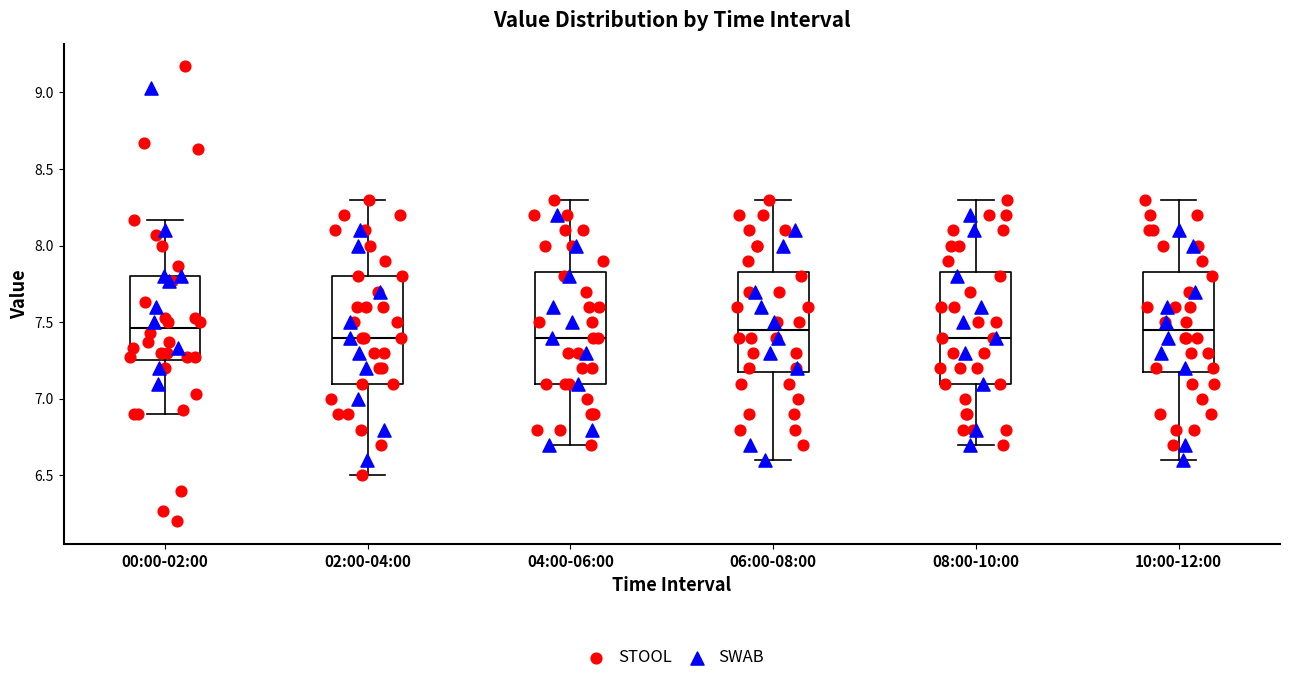

Reading left to right, read every box against the y-axis: the position of its median line, the range the box covers, and the ends of its whiskers. The values are not printed on the chart, so give them approximately, as read against the axis.

00:00-02:00: median 7.45, box 7.25 to 7.80, whiskers 6.90 to 8.15
02:00-04:00: median 7.40, box 7.10 to 7.80, whiskers 6.50 to 8.30
04:00-06:00: median 7.40, box 7.10 to 7.85, whiskers 6.70 to 8.30
06:00-08:00: median 7.45, box 7.20 to 7.85, whiskers 6.60 to 8.30
08:00-10:00: median 7.40, box 7.10 to 7.85, whiskers 6.70 to 8.30
10:00-12:00: median 7.45, box 7.20 to 7.85, whiskers 6.60 to 8.30